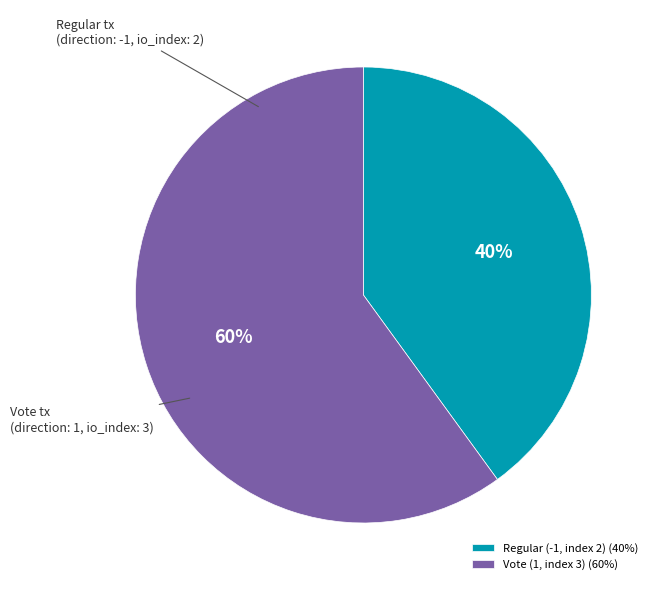

Which slice represents more than half of the pie?

Vote (1, index 3)